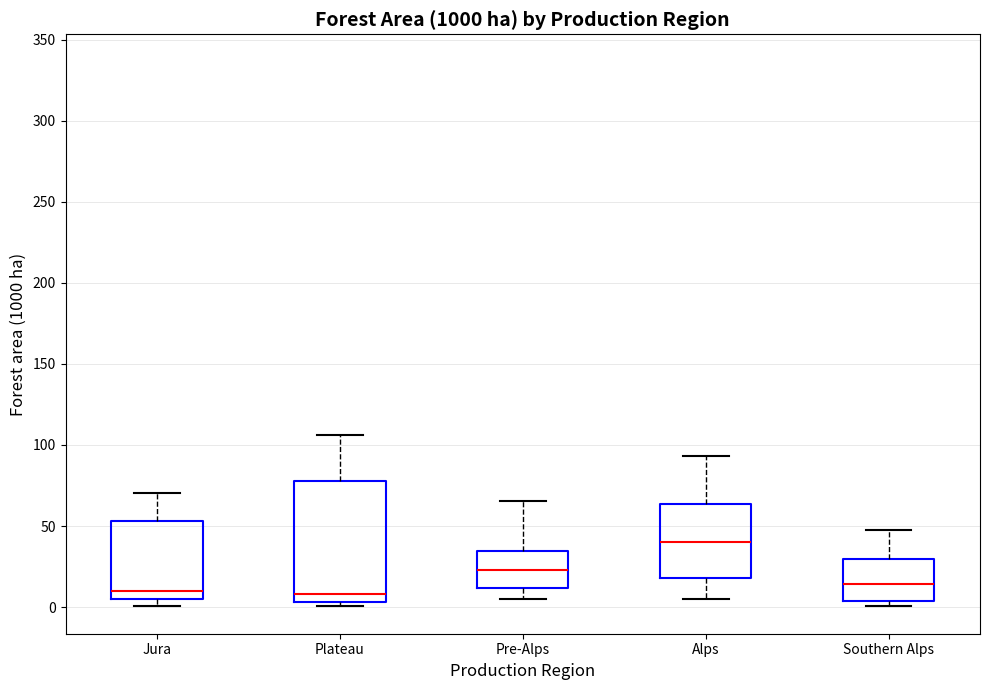

Which box has the highest median line?

Alps